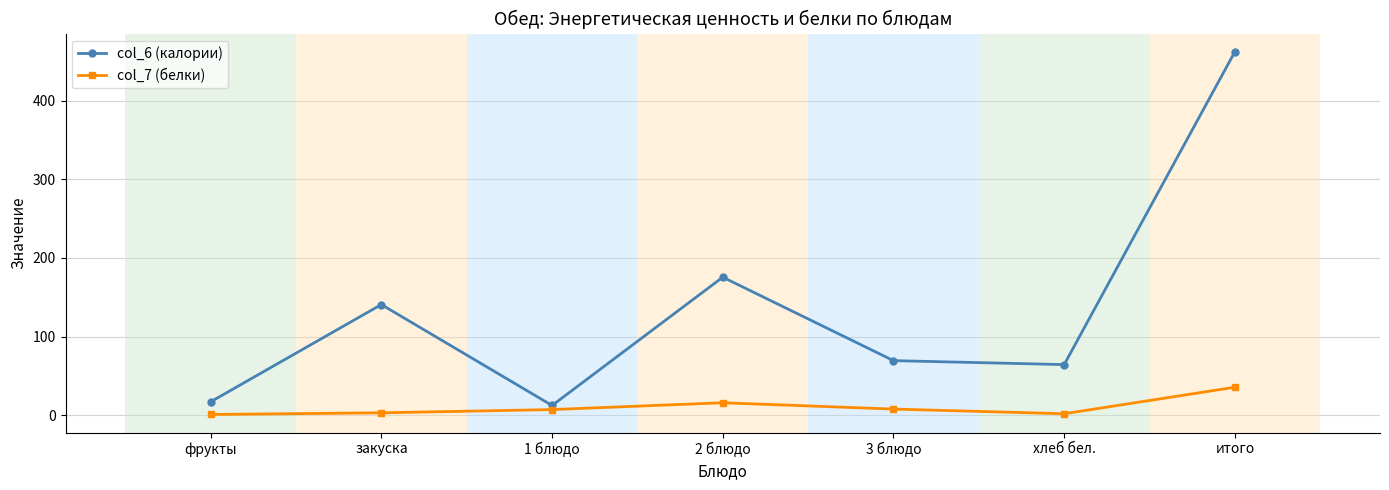

What position from the right is фрукты?

7